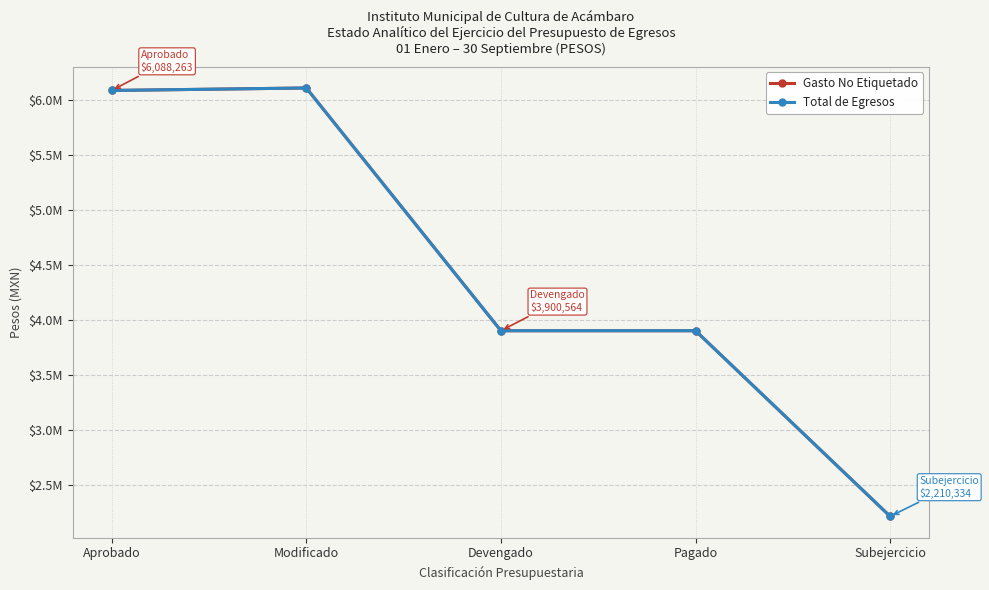

Does the chart have visible grid lines?

Yes